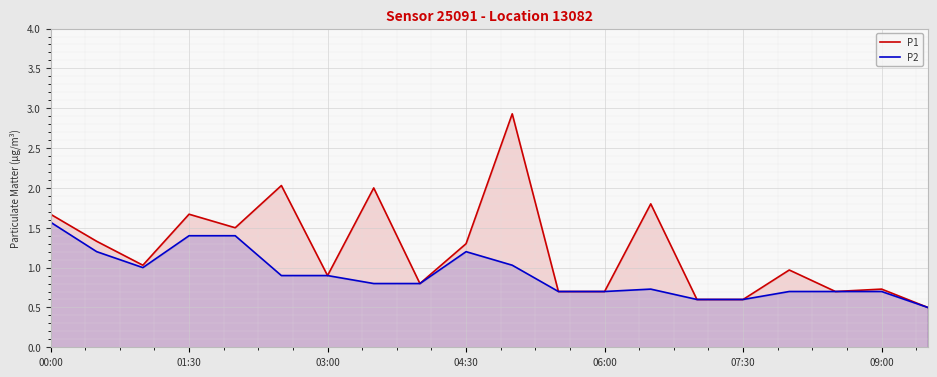

Is the value of P1 at 04:30 greater than the value of P2 at 01:30?

No